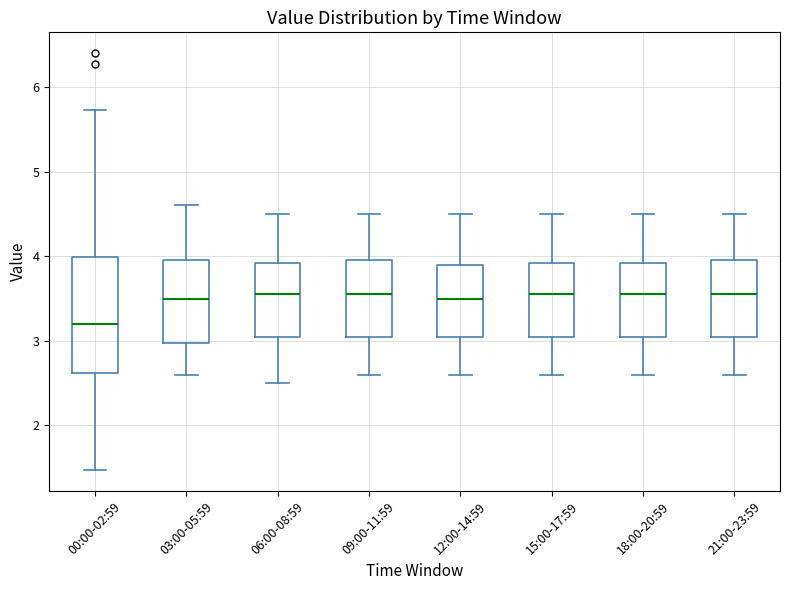

Where does the lower whisker of the box for 21:00-23:59 end on the y-axis? The values are not printed on the chart, so give them approximately, as read against the axis.

2.6